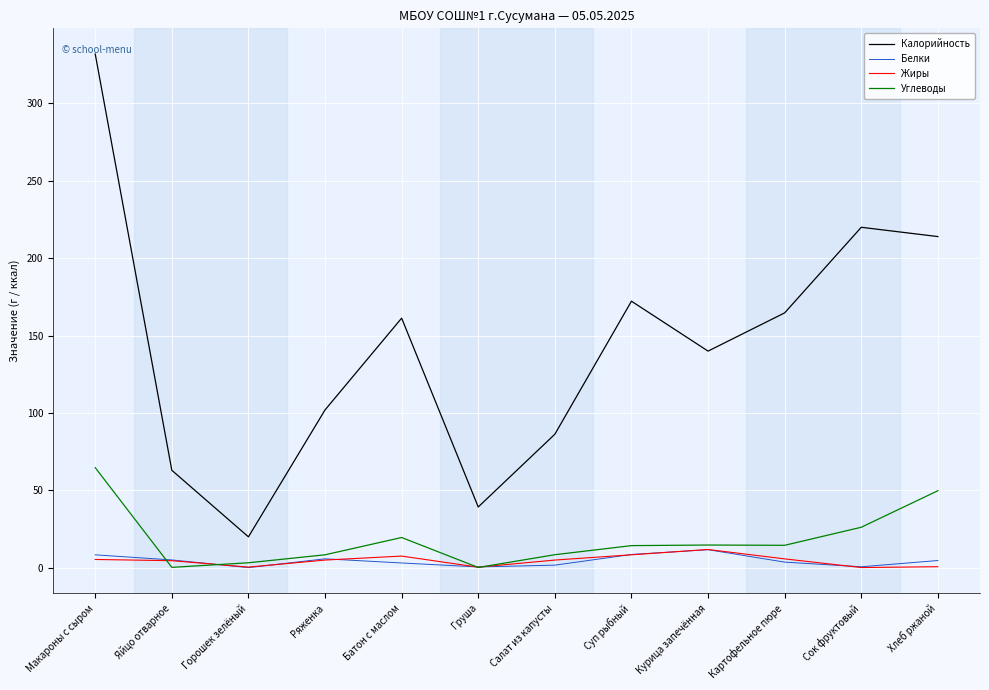

What position from the right is Салат из капусты?

6